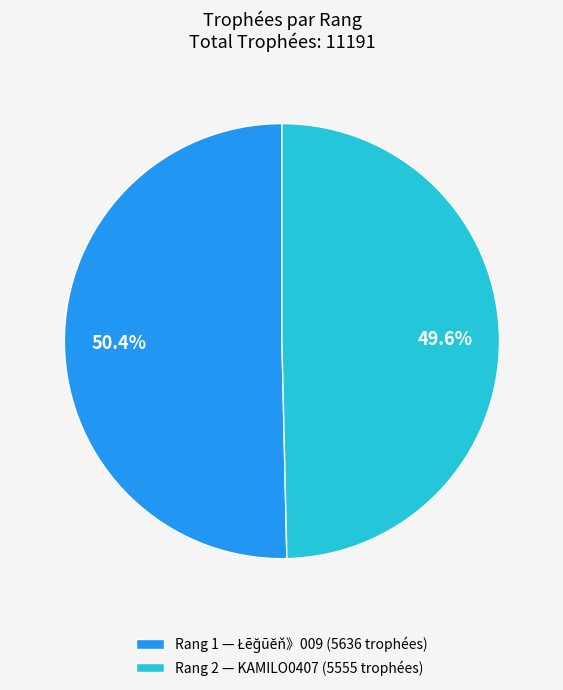

What is the smallest slice in the pie chart?

Rang 2 — KAMILO0407 (5555 trophées)